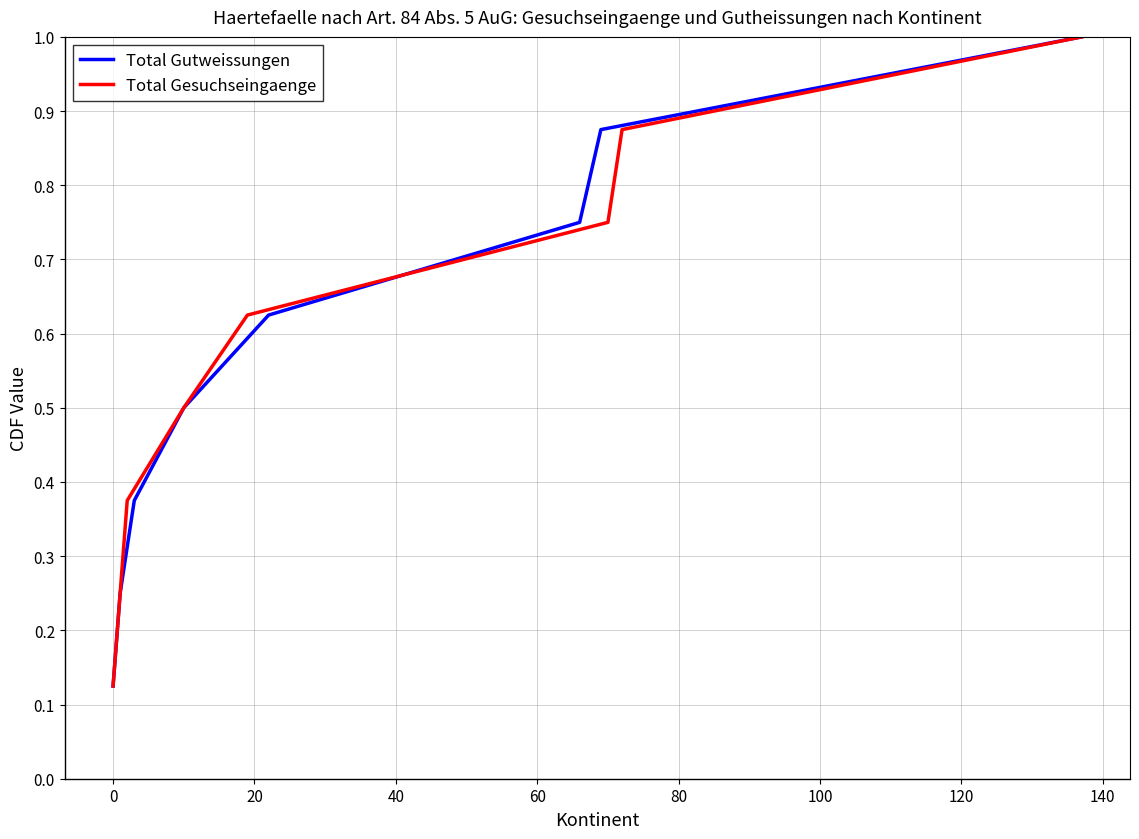

Does the chart have visible grid lines?

Yes